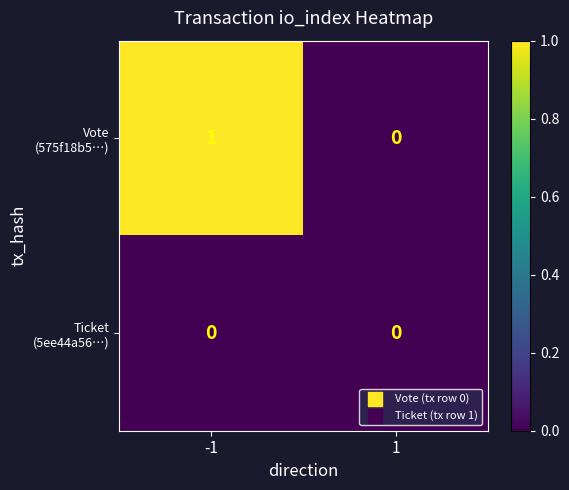

How many distinct data groups are displayed?

2